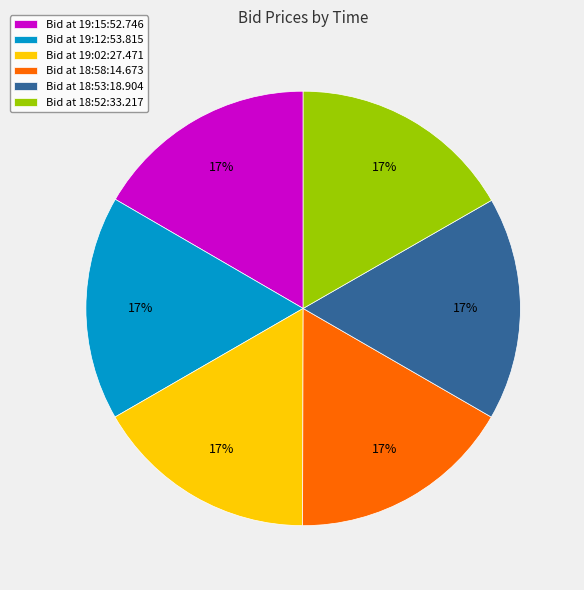

Does any single category account for the majority?

No